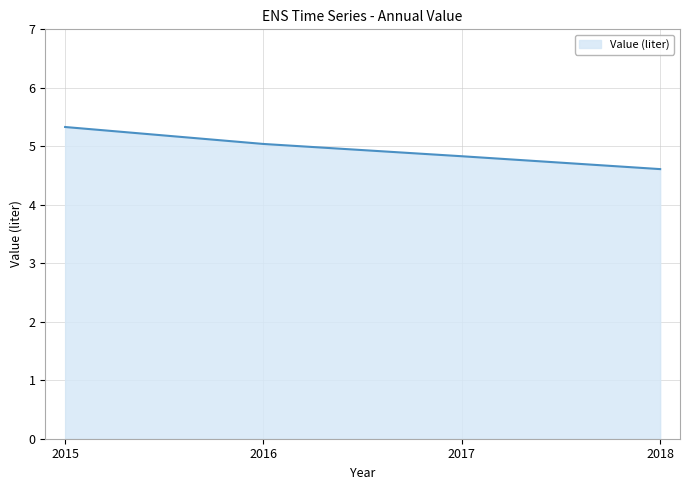

Between 2018 and 2017, which is larger?

2017